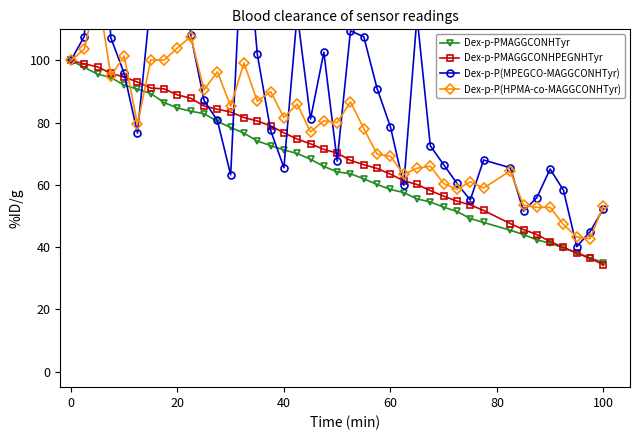

What is the minimum value for Dex-p-PMAGGCONHPEGNHTyr?

34.4